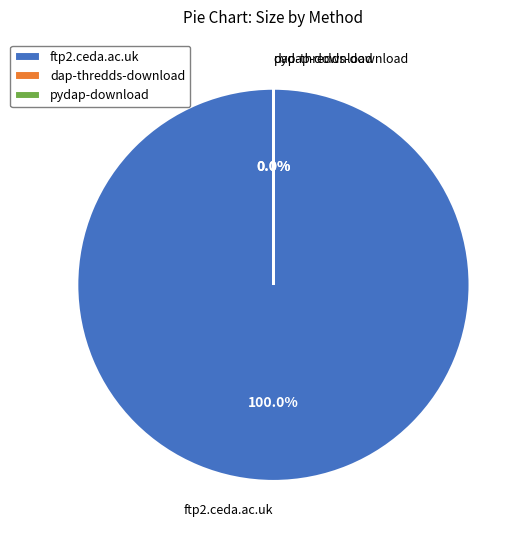

What percentage is the ftp2.ceda.ac.uk slice, to the nearest percent?

100%